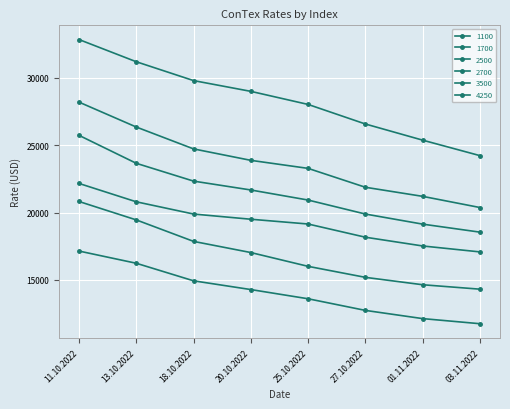

Does the chart have visible grid lines?

Yes